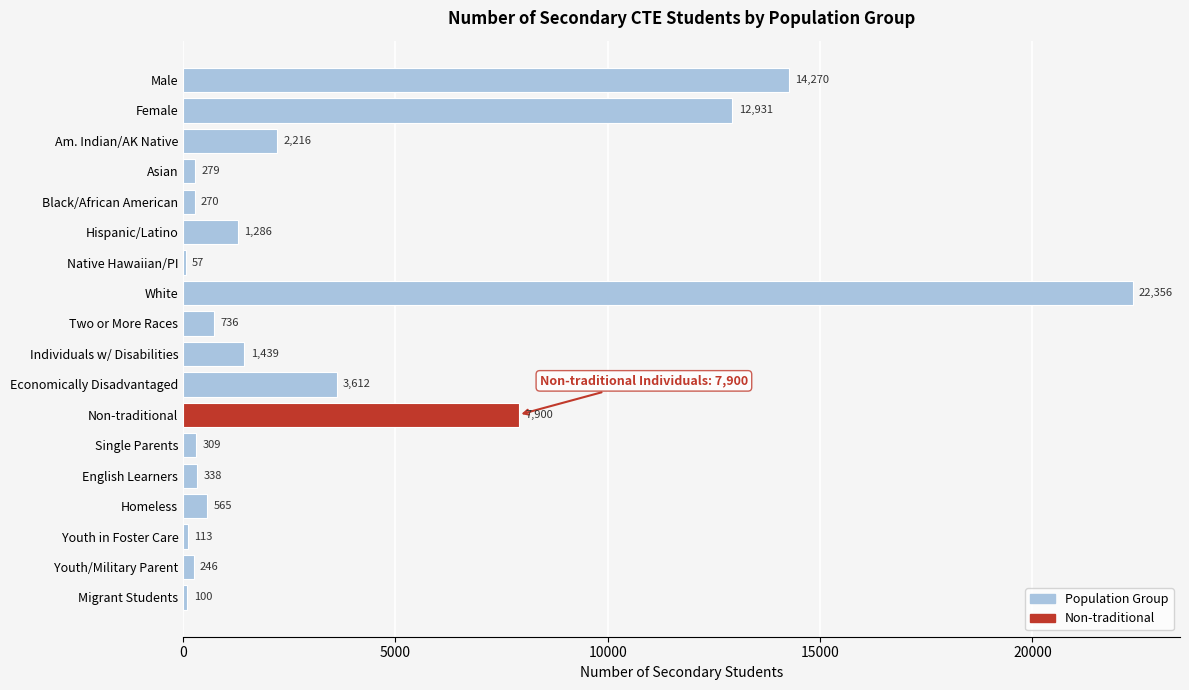

Reading top to bottom, transcribe all the data shown in this chart.

Male=14270	Female=12931	Am. Indian/AK Native=2216	Asian=279	Black/African American=270	Hispanic/Latino=1286	Native Hawaiian/PI=57	White=22356	Two or More Races=736	Individuals w/ Disabilities=1439	Economically Disadvantaged=3612	Non-traditional=7900	Single Parents=309	English Learners=338	Homeless=565	Youth in Foster Care=113	Youth/Military Parent=246	Migrant Students=100